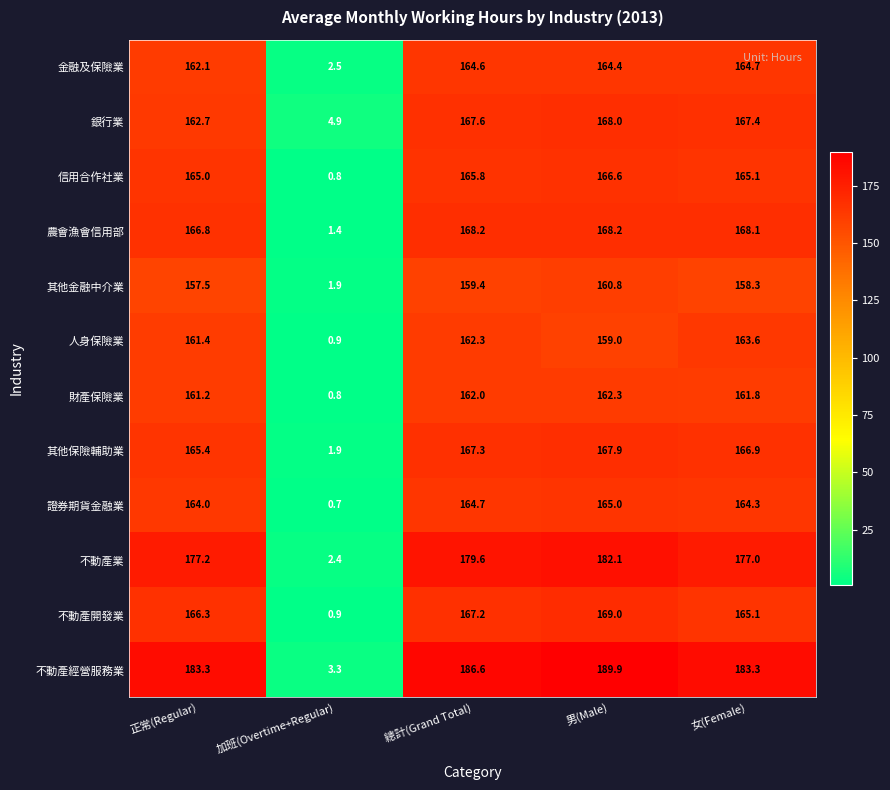

The value of 人身保險業 at 女(Female) is 163.6. True or false?

True